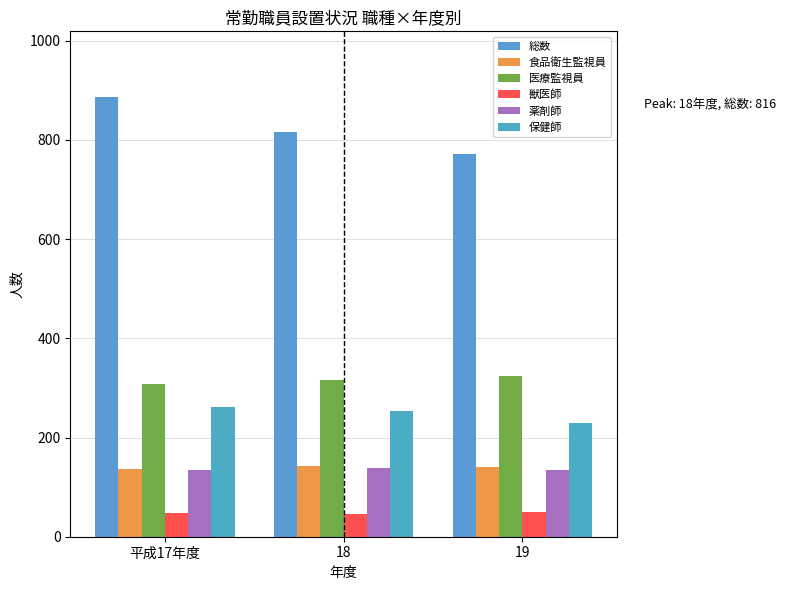

At which category does the chart reach its minimum across all series?

18